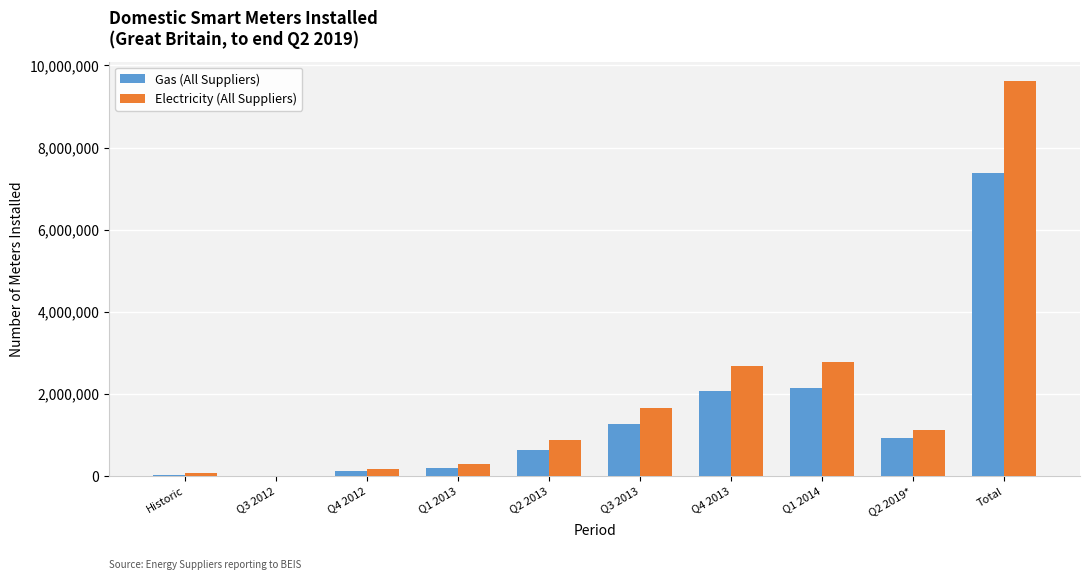

What is the highest value of the Gas (All Suppliers) series?

7367691